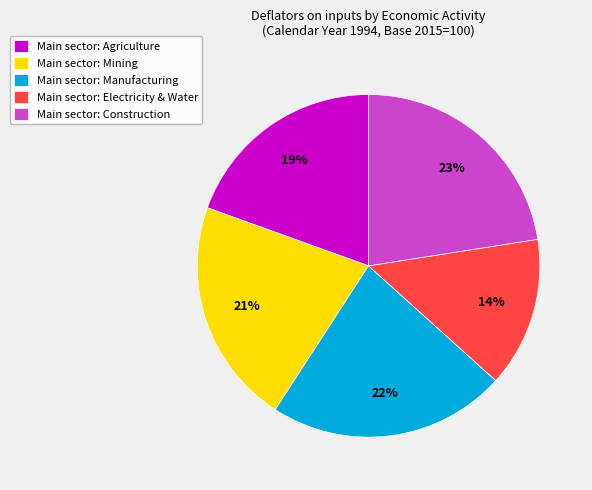

Approximately how many times larger is the value at Main sector: Electricity & Water compared to Main sector: Construction?

0.6